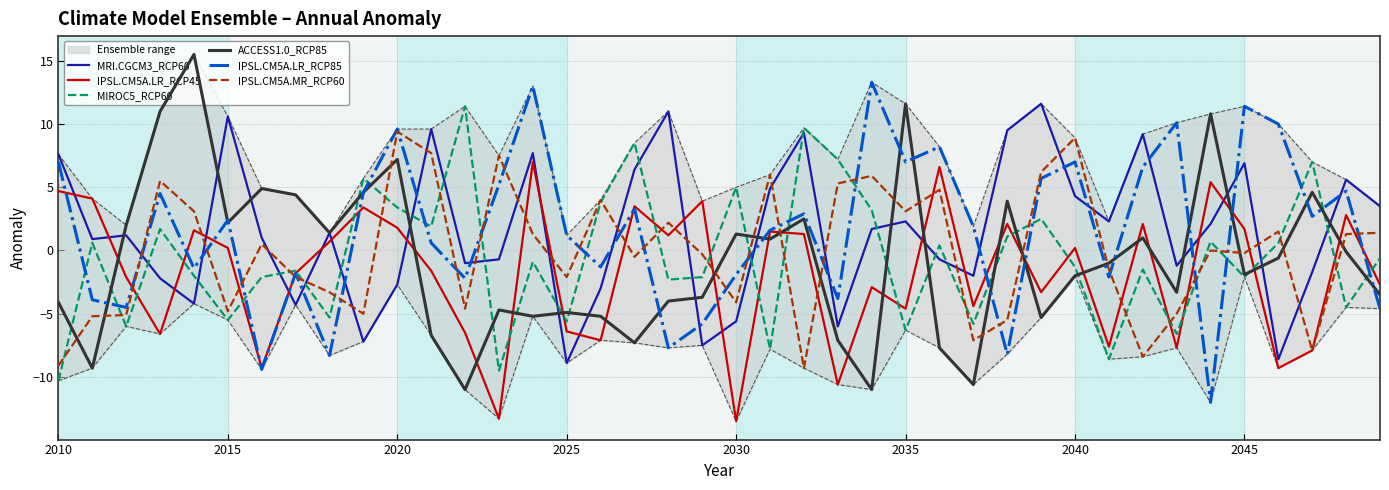

List the series in order of their peak value, highest first.

ACCESS1.0_RCP85, IPSL.CM5A.LR_RCP85, MRI.CGCM3_RCP60, MIROC5_RCP60, IPSL.CM5A.MR_RCP60, IPSL.CM5A.LR_RCP45